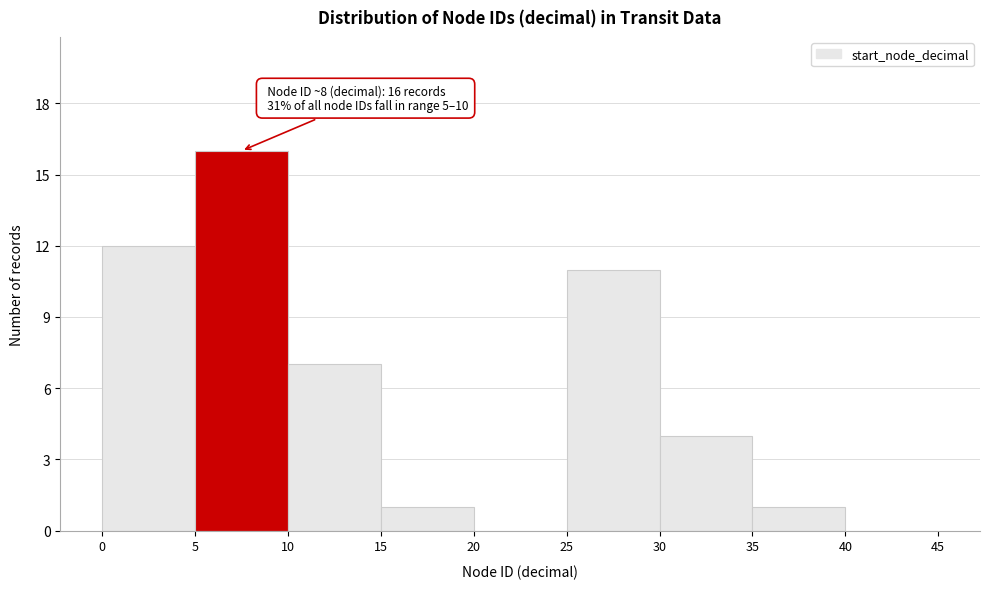

Which range on the x-axis has the tallest bar?

5 to 10